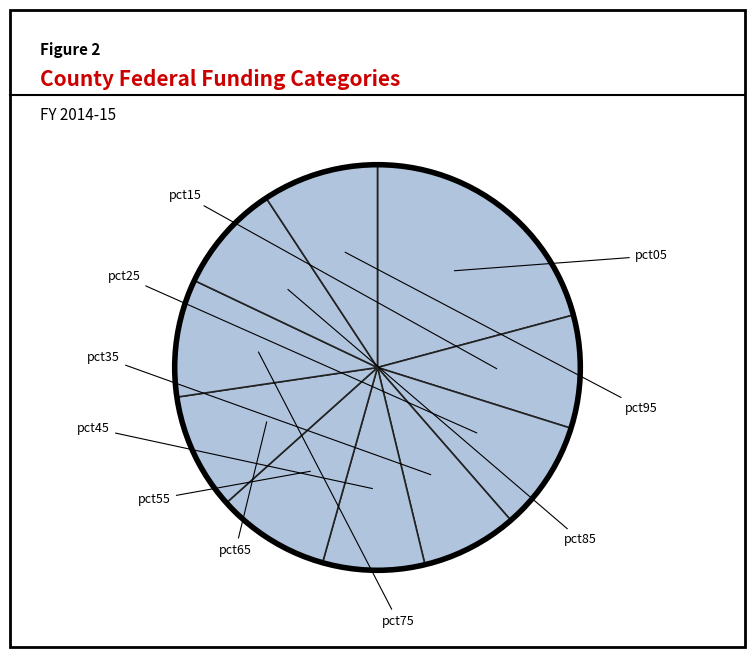

Is there any slice that represents more than half of the pie?

No